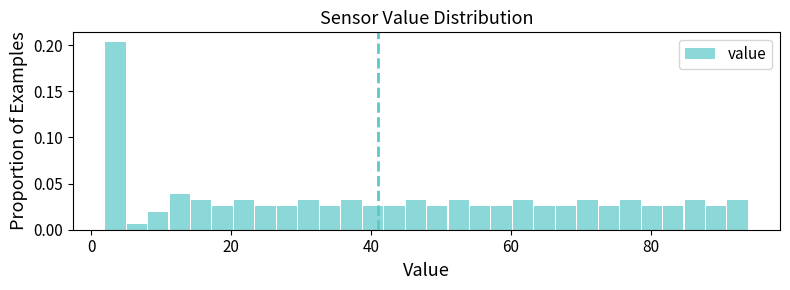

Around what value on the x-axis is the tallest bar? Give the approximate position of its centre, as read against the axis.

4